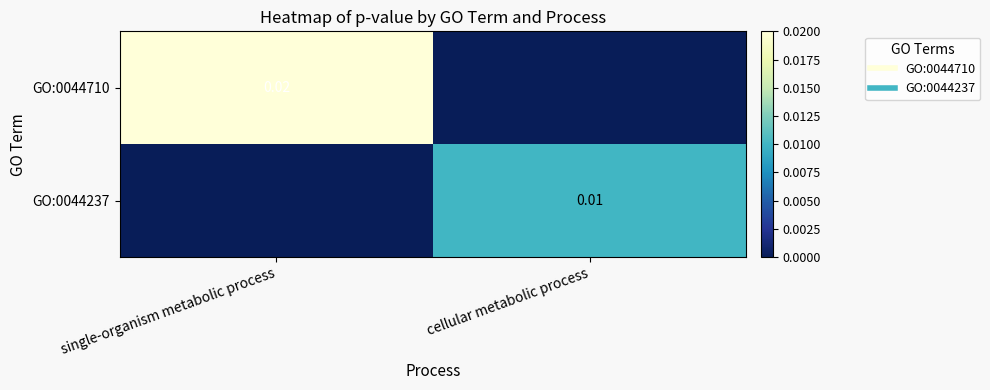

How many data points in GO:0044237 are above 0?

1